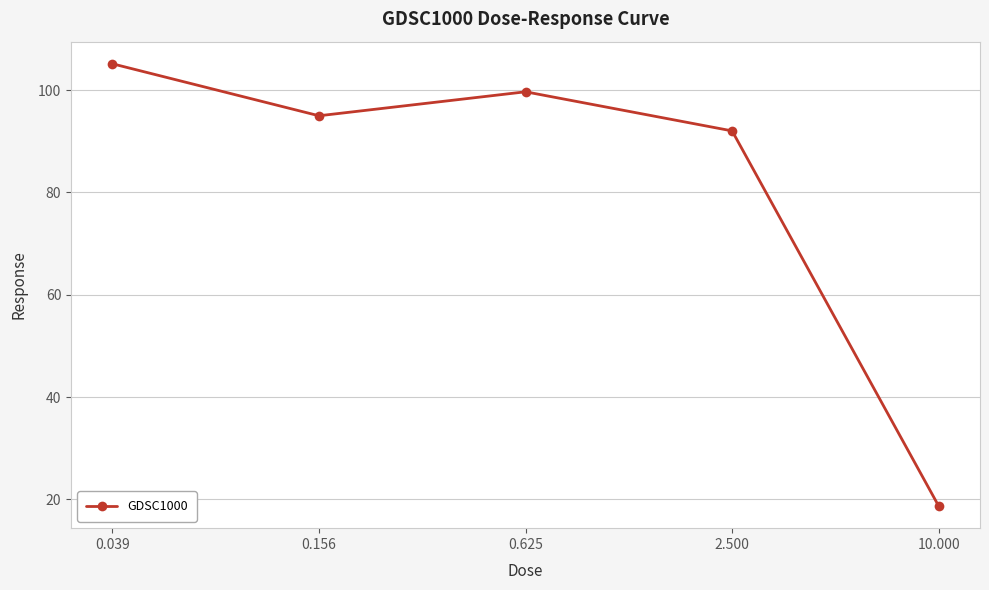

How many interior local peaks (higher than both neighbors) does the data have?

1